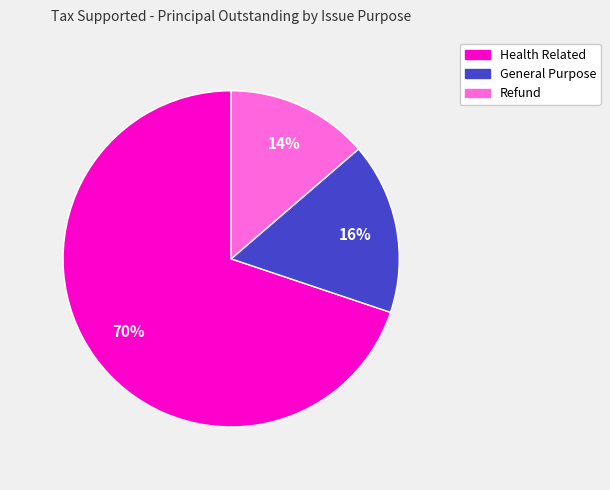

Do General Purpose and Refund together represent more than half of the pie?

No